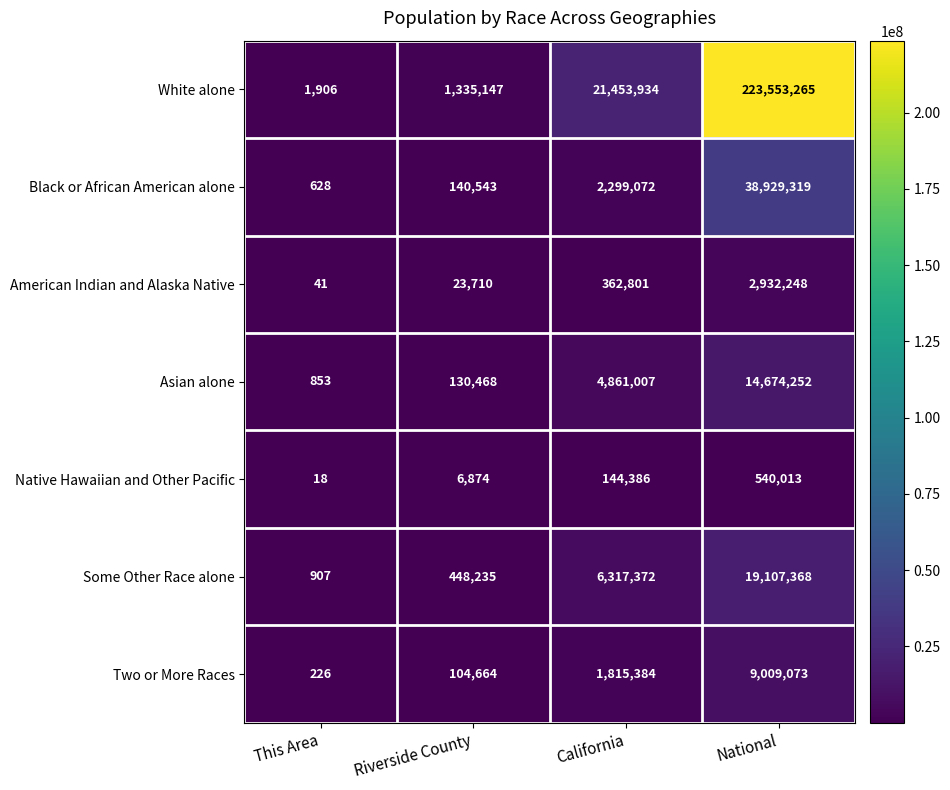

Which series has the largest total across all categories?

White alone